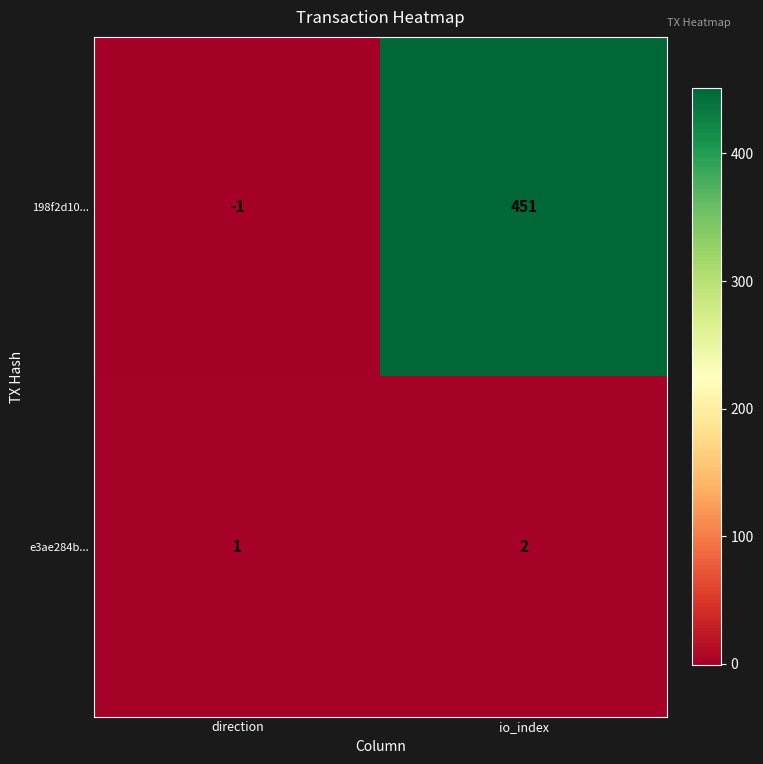

Is it true that 198f2d10... equals 451 at io_index?

True